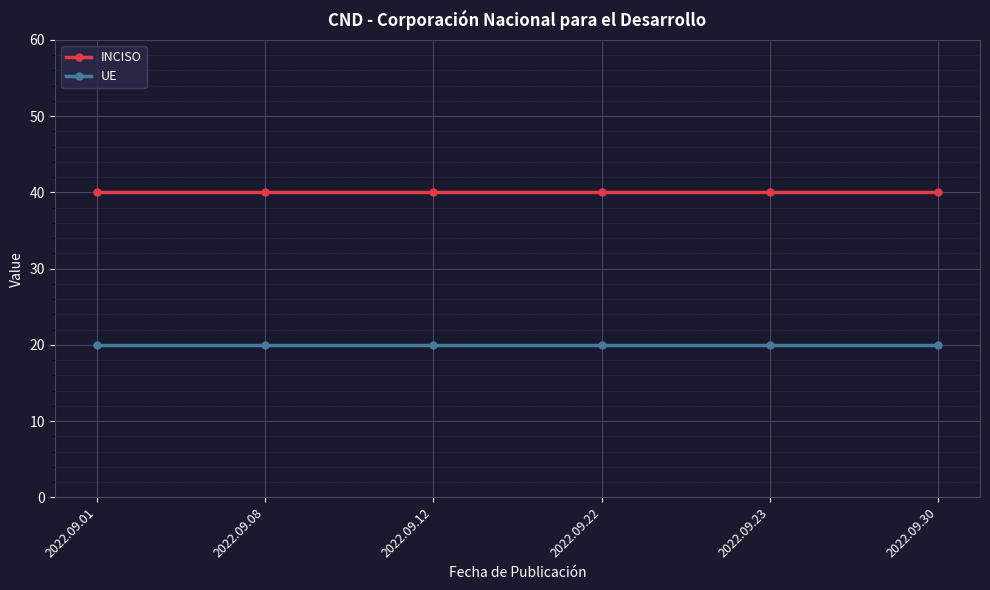

What is the difference between the highest and lowest values at 2022.09.12?

20